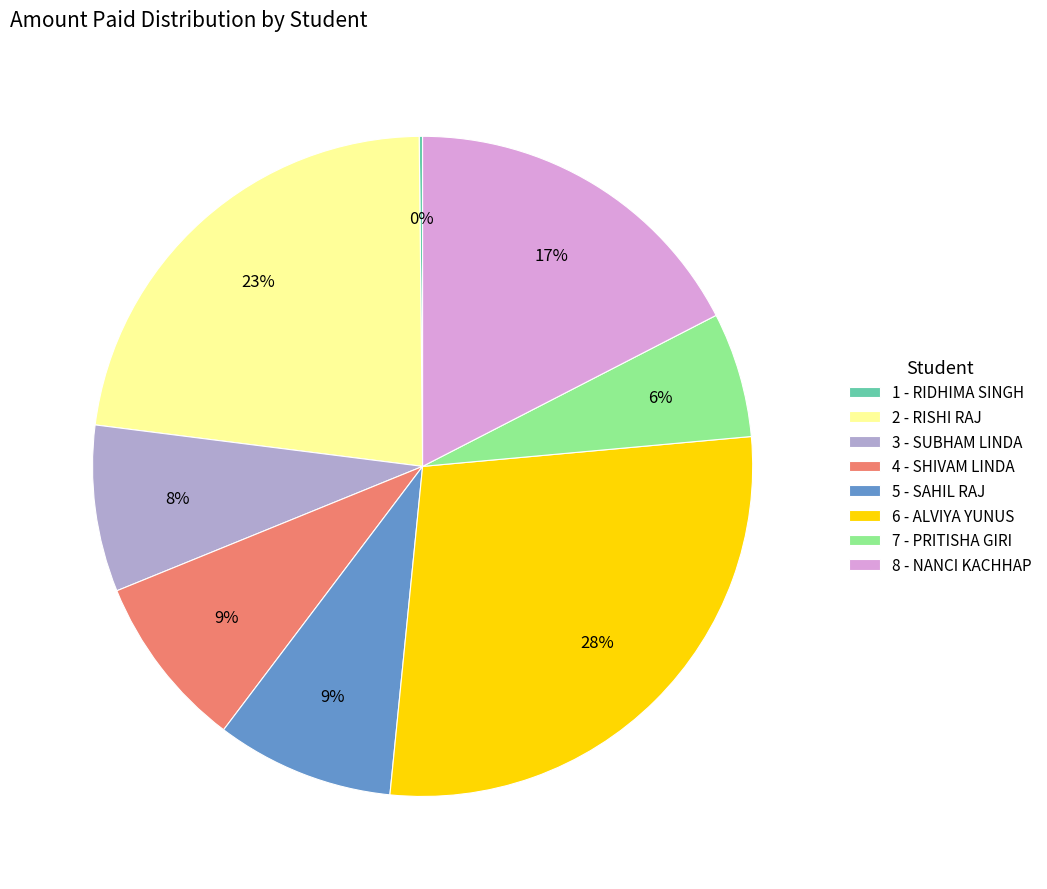

To the nearest percent, what is the average slice percentage?

12%